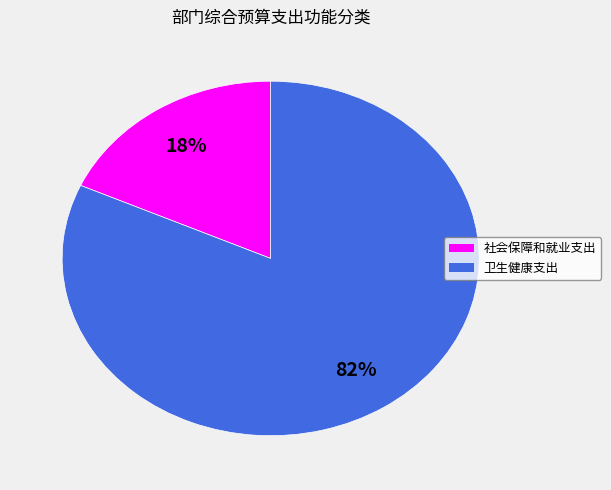

Which has a higher value, 卫生健康支出 or 社会保障和就业支出?

卫生健康支出